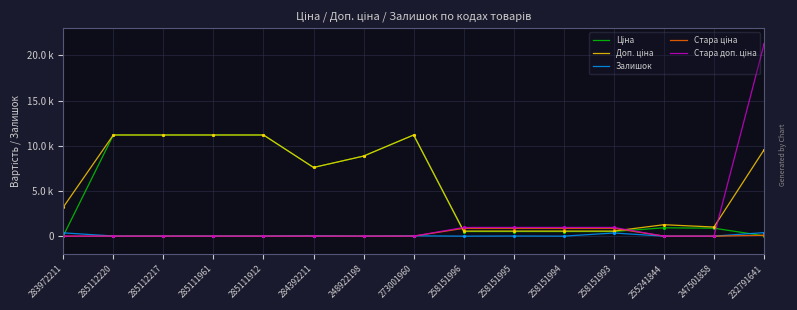

What is the greatest value displayed?

21208.5